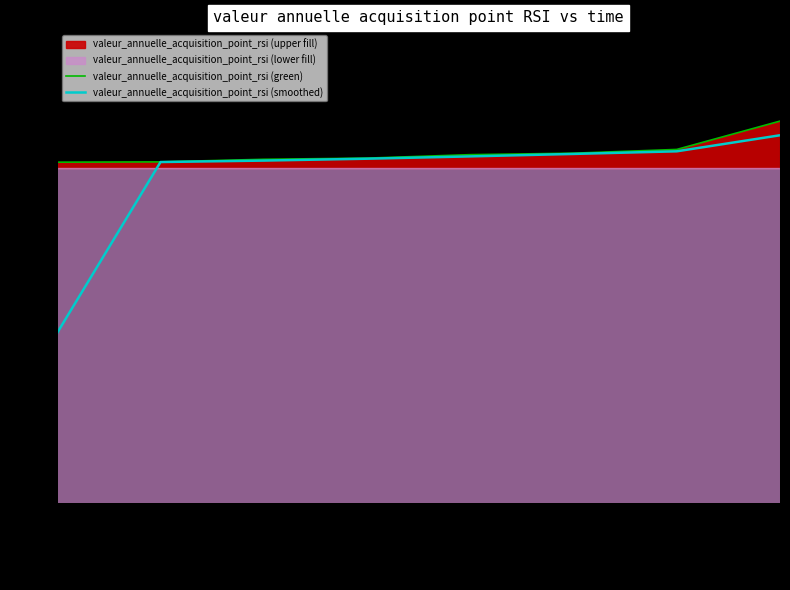

Reading left to right, transcribe all the data shown in this chart.

valeur_annuelle_acquisition_point_rsi (green): 2013-01-01=17.3	2015-10-01=17.3	2017-10-01=17.5	2019-01-01=17.5	2020-01-01=17.7	2021-01-01=17.8	2022-01-01=18.0	2023-01-01=19.4
valeur_annuelle_acquisition_point_rsi (smoothed): 2013-01-01=8.7	2015-10-01=17.3	2017-10-01=17.4	2019-01-01=17.5	2020-01-01=17.6	2021-01-01=17.7	2022-01-01=17.9	2023-01-01=18.7